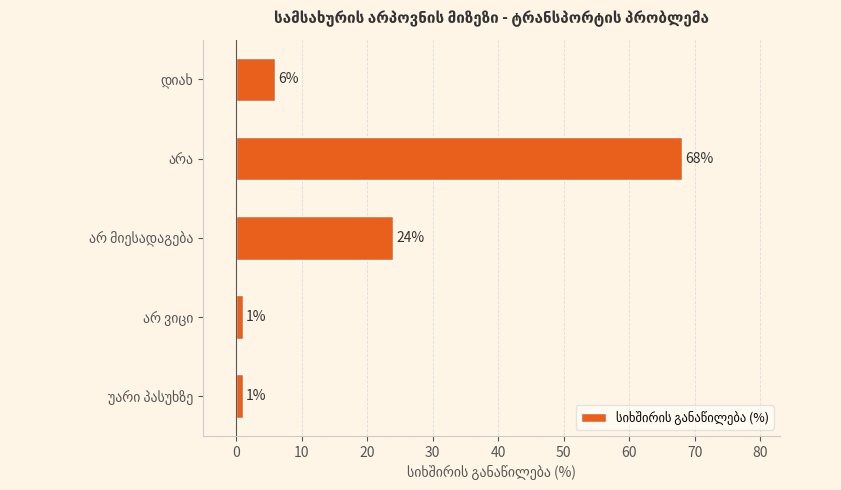

How many values are below 6?

2